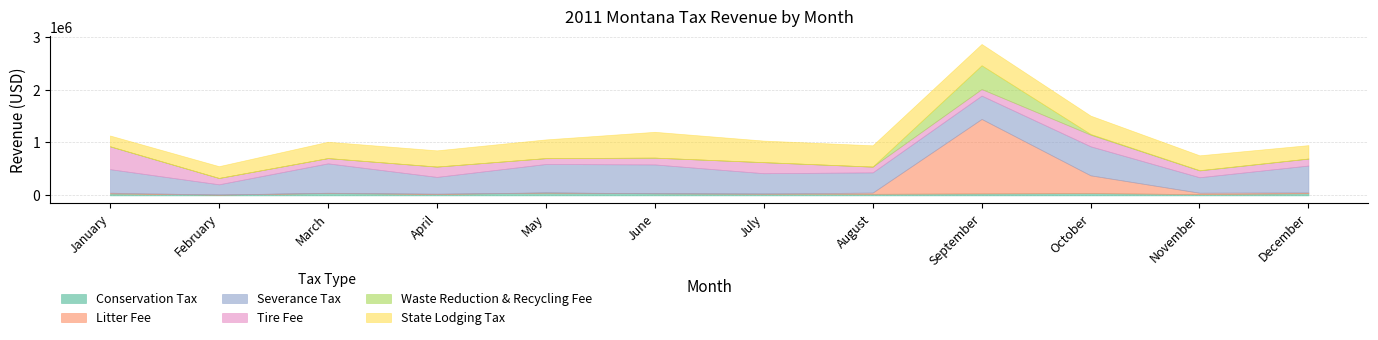

What is the value of the Severance Tax point at the 3rd from the left?

555680.7